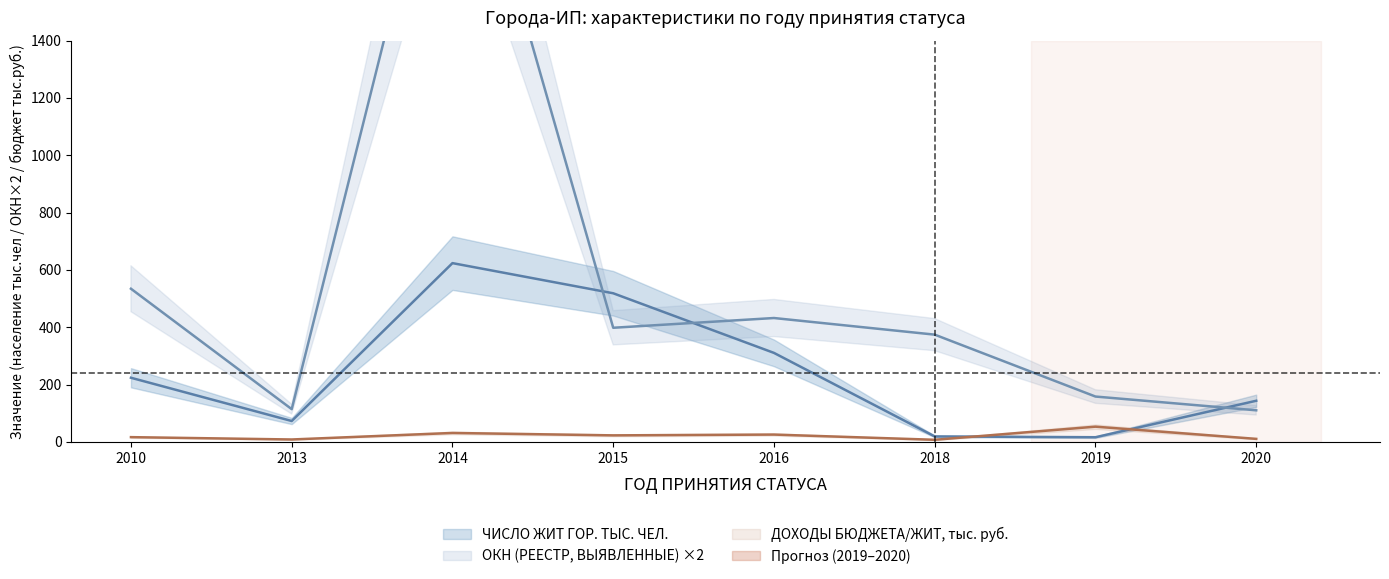

Is the value of ЧИСЛО ЖИТ ГОР. ТЫС. ЧЕЛ. at 2010 greater than the value of ОКН (РЕЕСТР, ВЫЯВЛЕННЫЕ) ×2 at 2018?

No